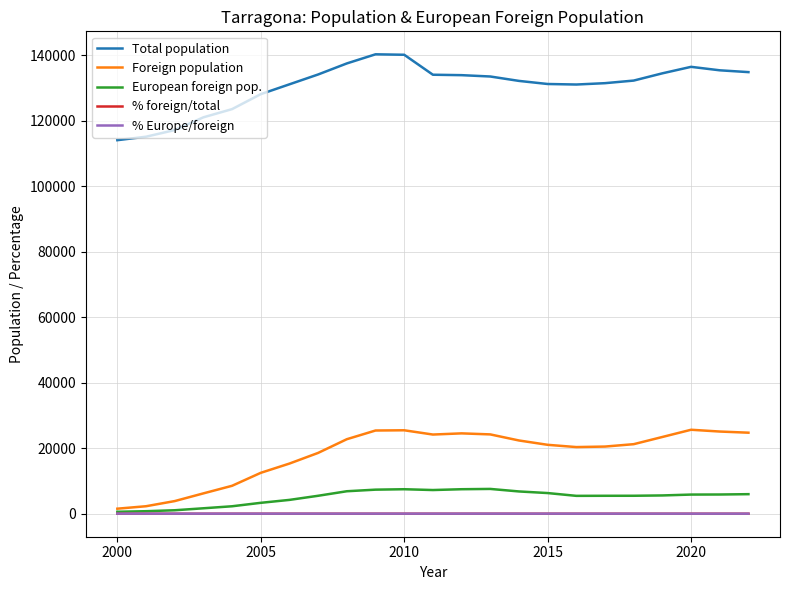

True or false: % Europe/foreign and % foreign/total intersect in this chart.

False